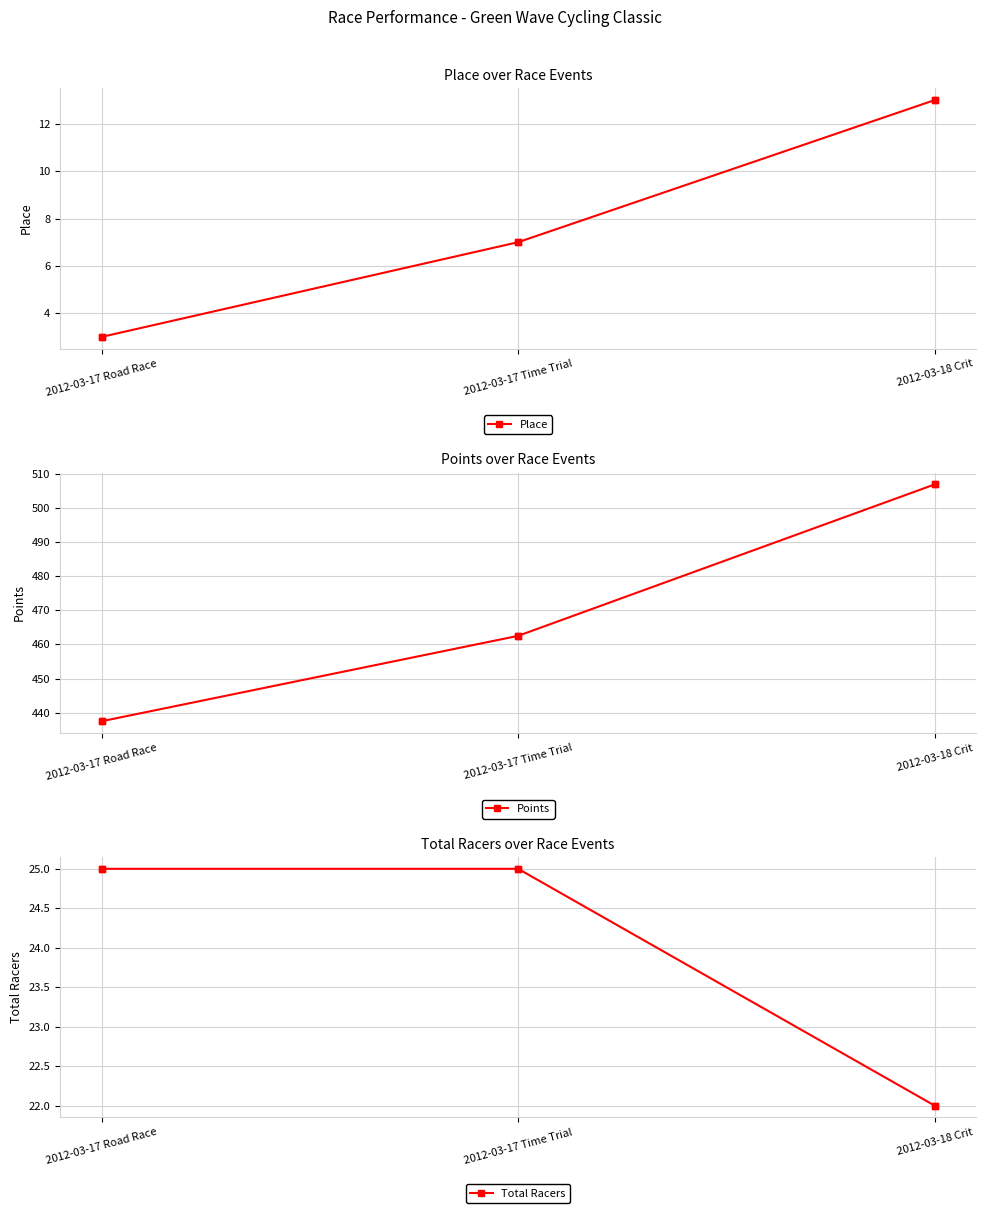

At how many categories does at least one series exceed 305?

3